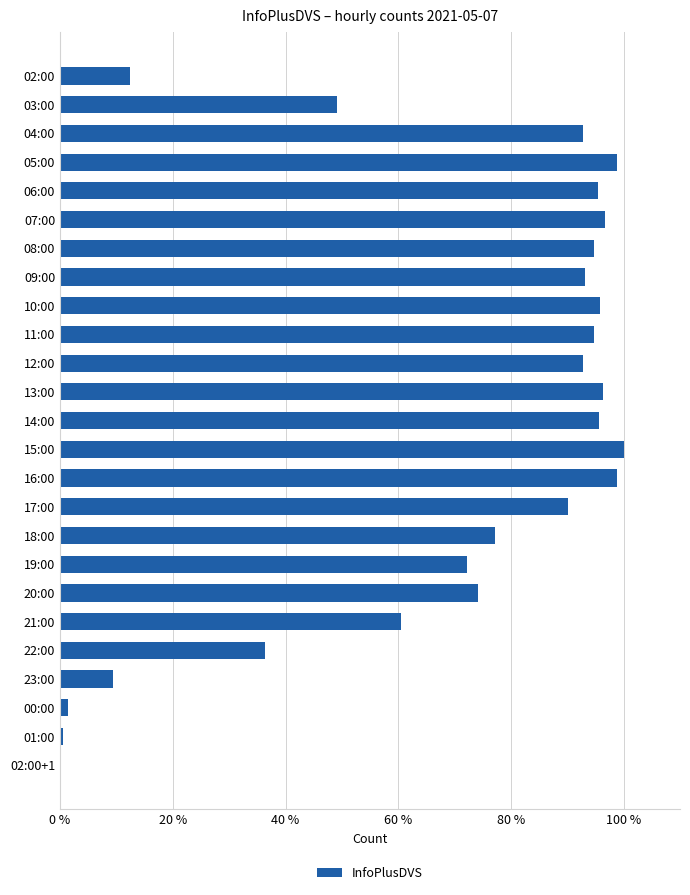

What is the maximum value shown in the chart?

100.0